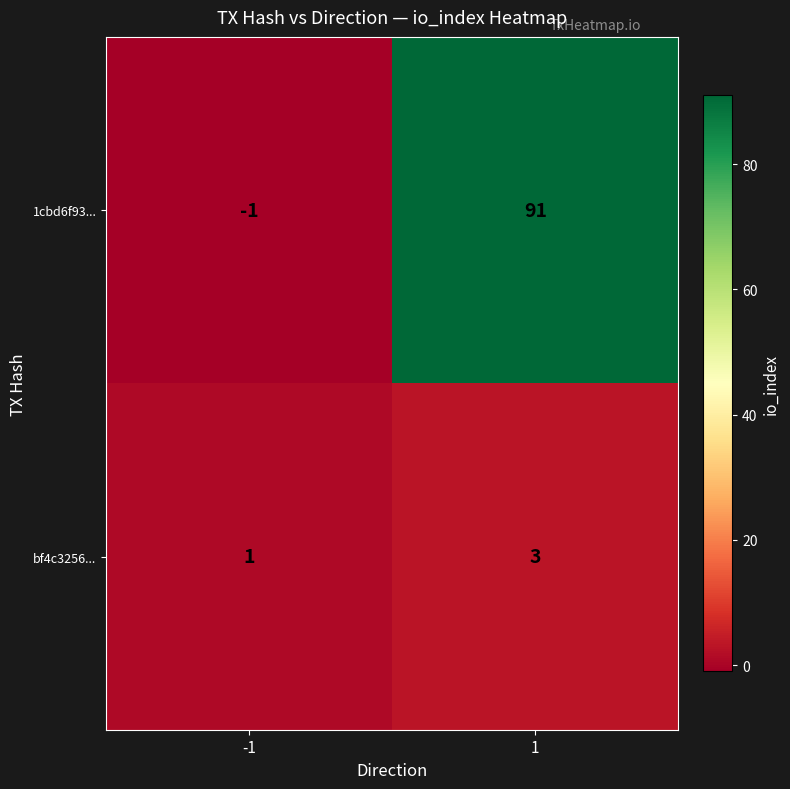

What is the greatest value displayed?

91